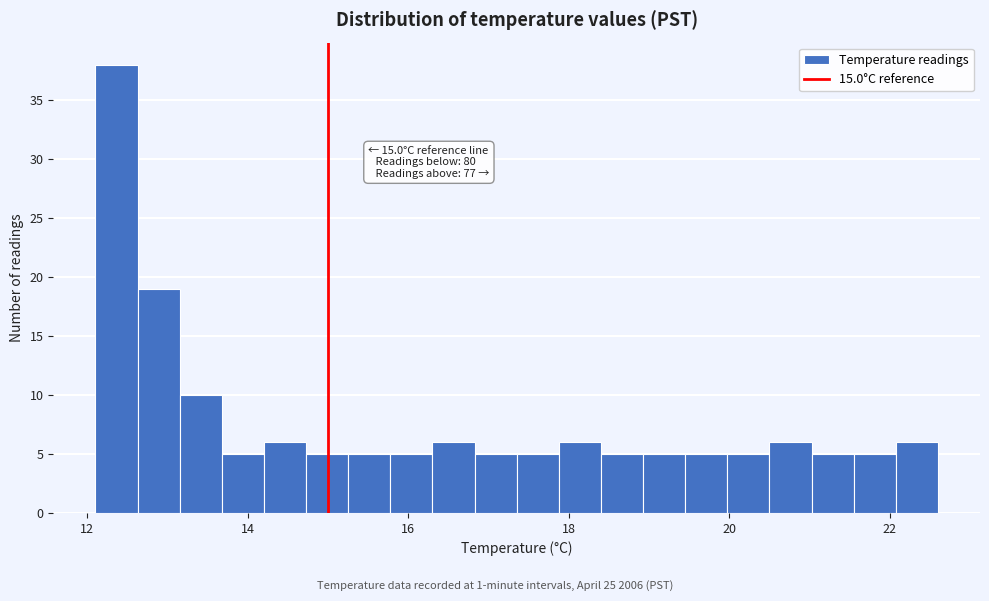

Read against the x-axis, roughly where is the centre of the tallest bar?

12.4